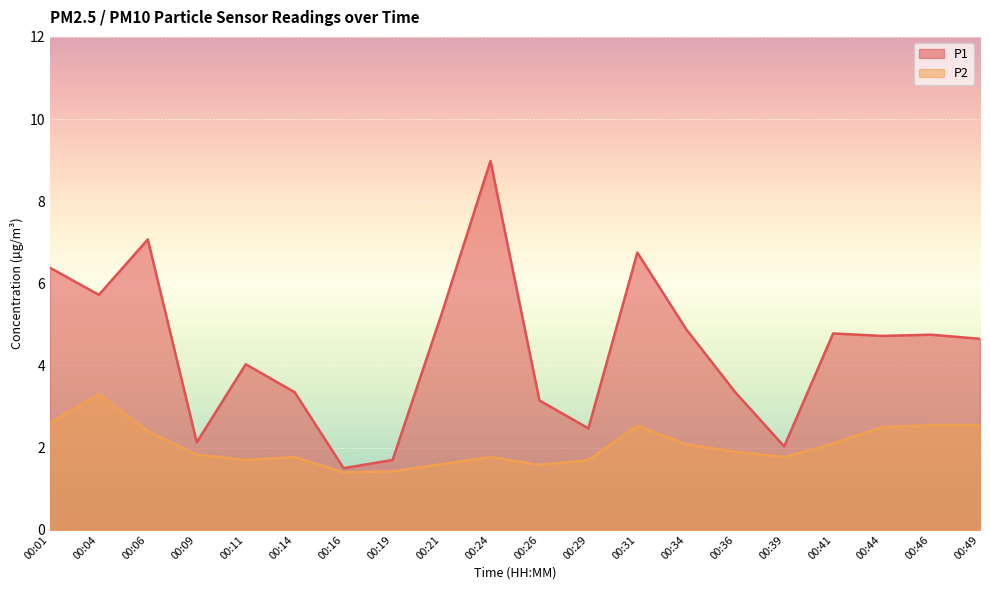

At which category does P1 reach its first local peak?

00:06